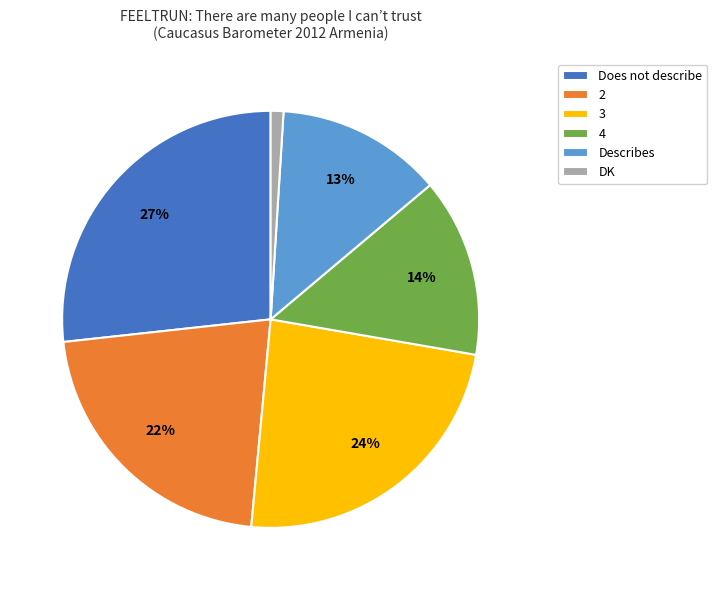

Is the sum of Describes and DK greater than half?

No